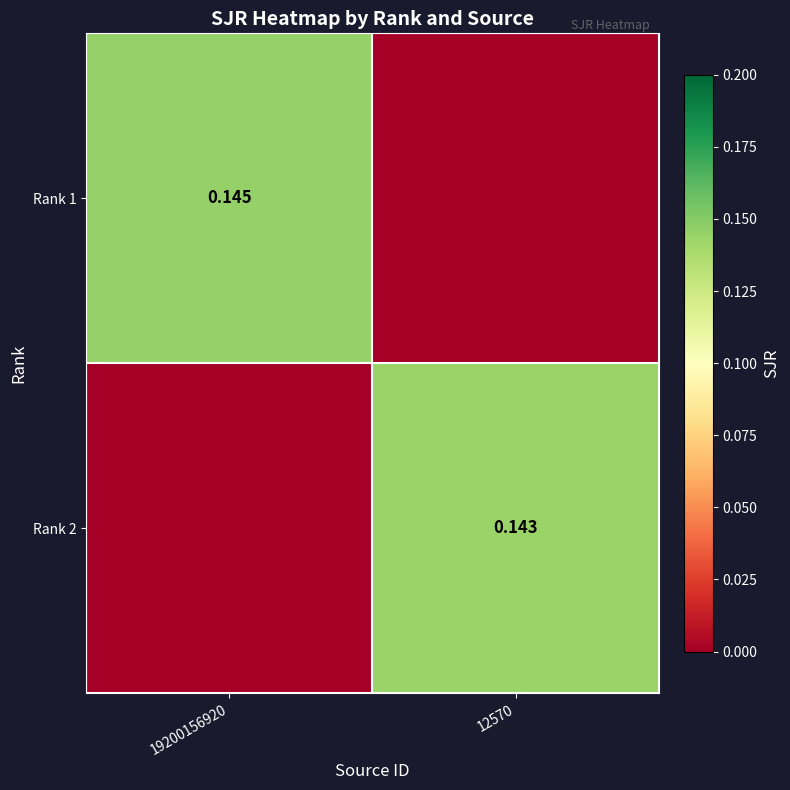

How many values in Rank 2 are above zero?

1